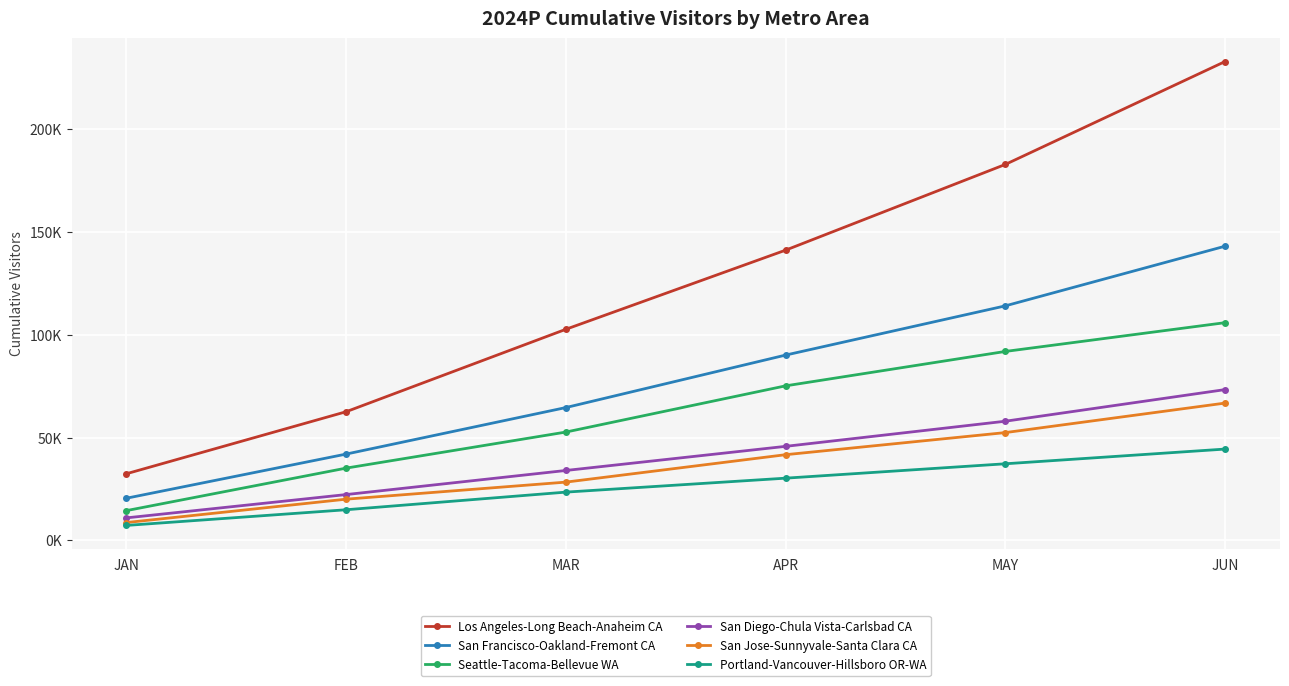

Which label corresponds to the smallest value in the chart?

JAN